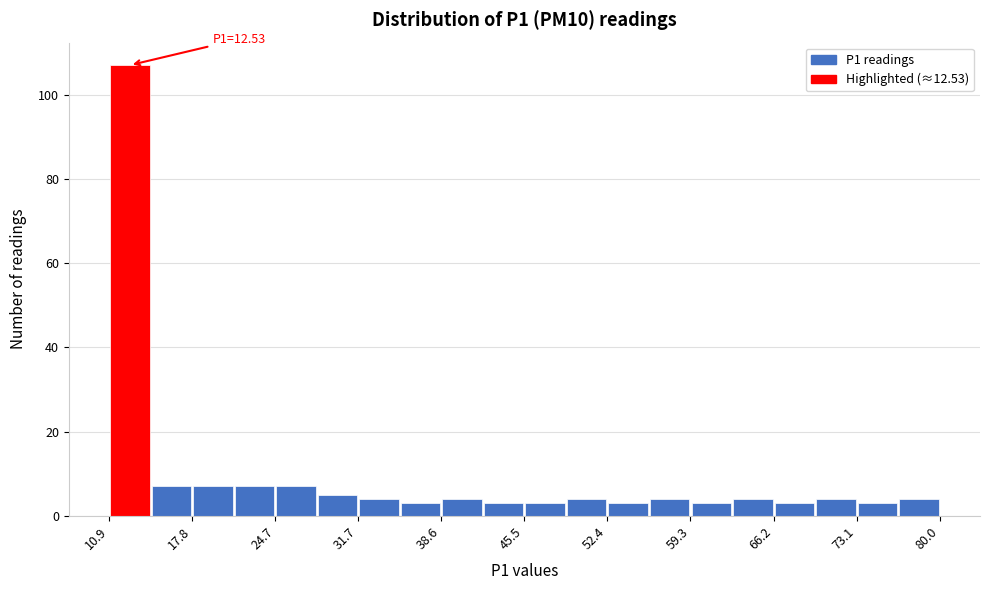

Read against the x-axis, roughly where is the centre of the tallest bar?

13